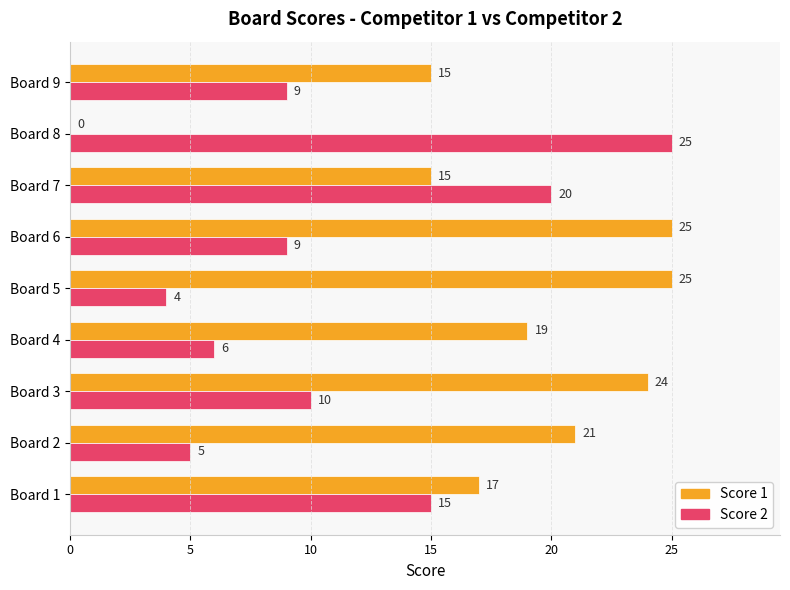

Which series has the largest range (max minus min)?

Score 1